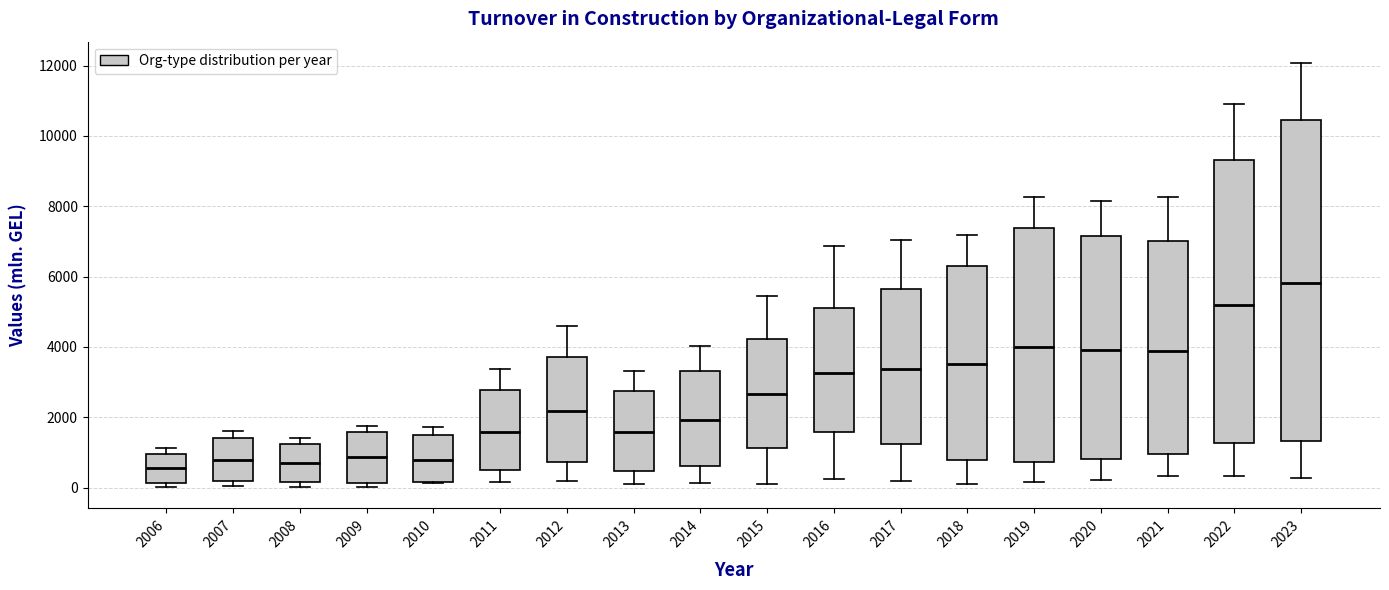

Reading left to right, transcribe this box plot: for each box, give where its median line is, the range the box spans, and where its two whiskers end, as read against the y-axis. The values are not printed on the chart, so give them approximately, as read against the axis.

2006: median 600, box 200 to 1000, whiskers 0 to 1200
2007: median 800, box 200 to 1400, whiskers 0 to 1600
2008: median 600, box 200 to 1200, whiskers 0 to 1400
2009: median 800, box 200 to 1600, whiskers 0 to 1800
2010: median 800, box 200 to 1400, whiskers 200 to 1800
2011: median 1600, box 400 to 2800, whiskers 200 to 3400
2012: median 2200, box 800 to 3800, whiskers 200 to 4600
2013: median 1600, box 400 to 2800, whiskers 0 to 3400
2014: median 2000, box 600 to 3400, whiskers 200 to 4000
2015: median 2600, box 1200 to 4200, whiskers 0 to 5400
2016: median 3200, box 1600 to 5200, whiskers 200 to 6800
2017: median 3400, box 1200 to 5600, whiskers 200 to 7000
2018: median 3600, box 800 to 6200, whiskers 200 to 7200
2019: median 4000, box 800 to 7400, whiskers 200 to 8200
2020: median 4000, box 800 to 7200, whiskers 200 to 8200
2021: median 3800, box 1000 to 7000, whiskers 400 to 8200
2022: median 5200, box 1200 to 9400, whiskers 400 to 11000
2023: median 5800, box 1400 to 10400, whiskers 200 to 12000